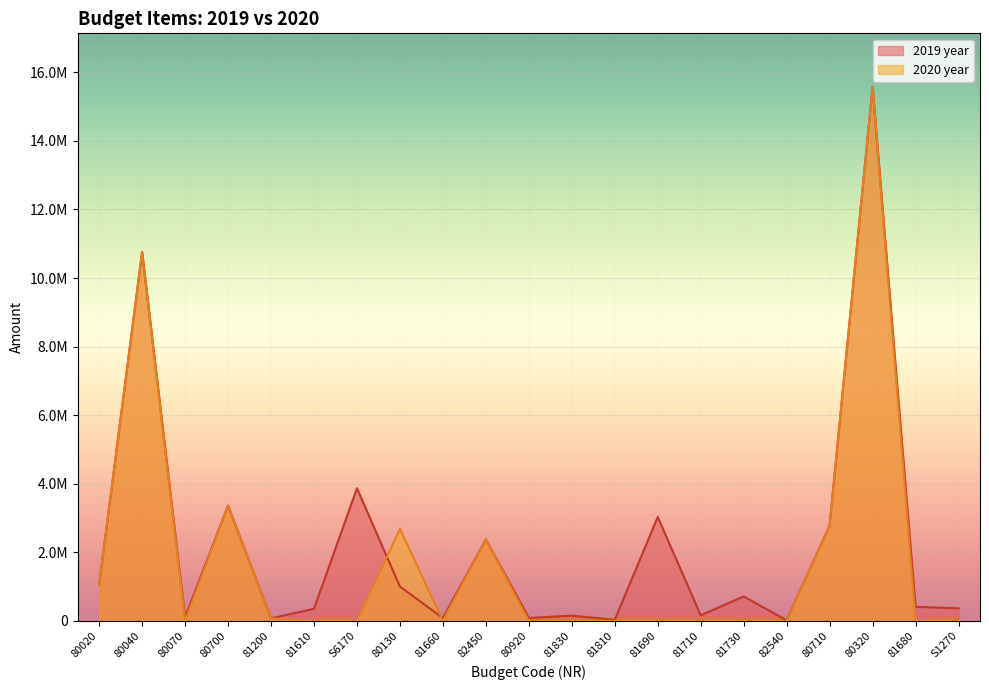

What is the sum of all 2020 year values?

38649940.0